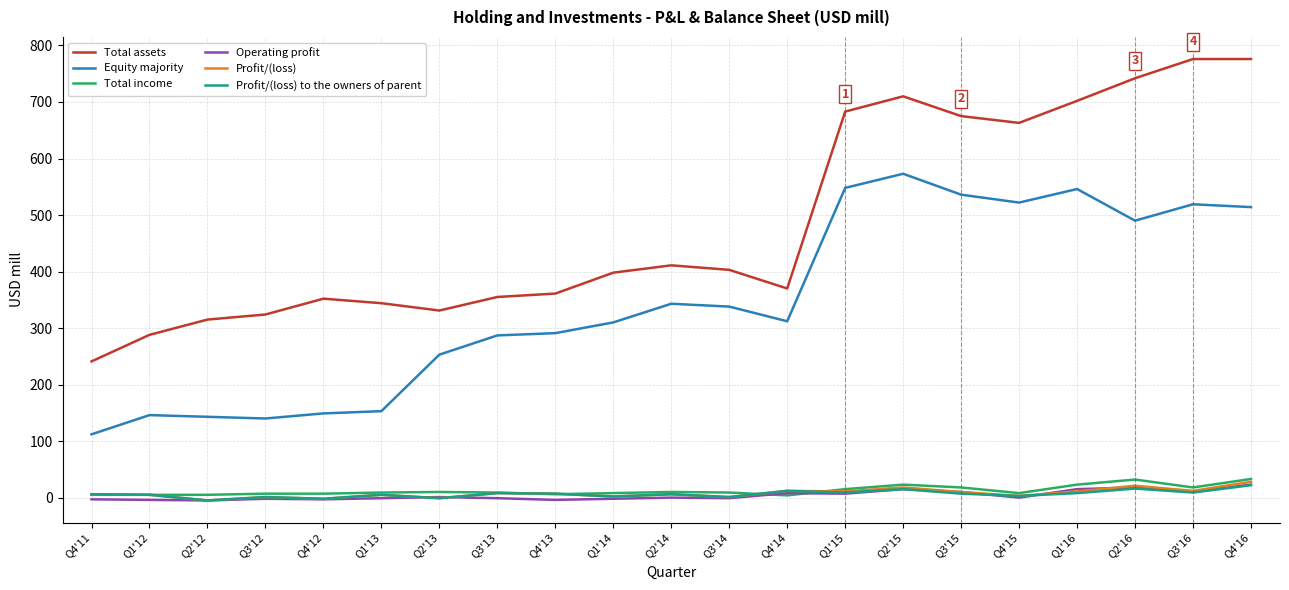

Where is the first local maximum for Total assets?

Q4'12